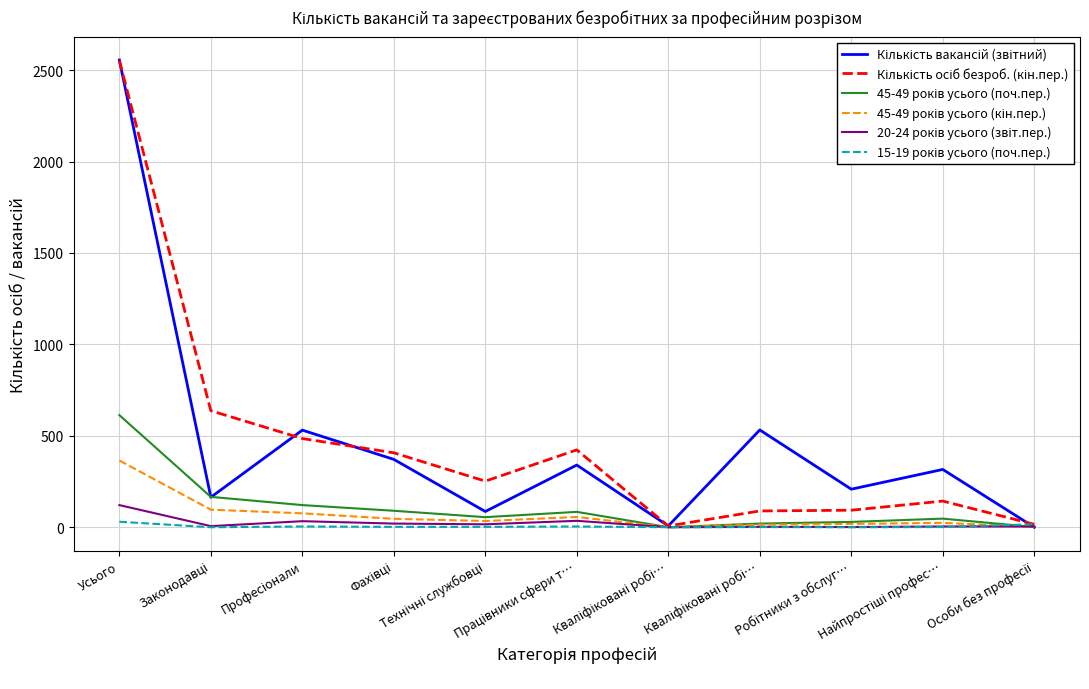

At which category is the sum across all series the highest?

Усього